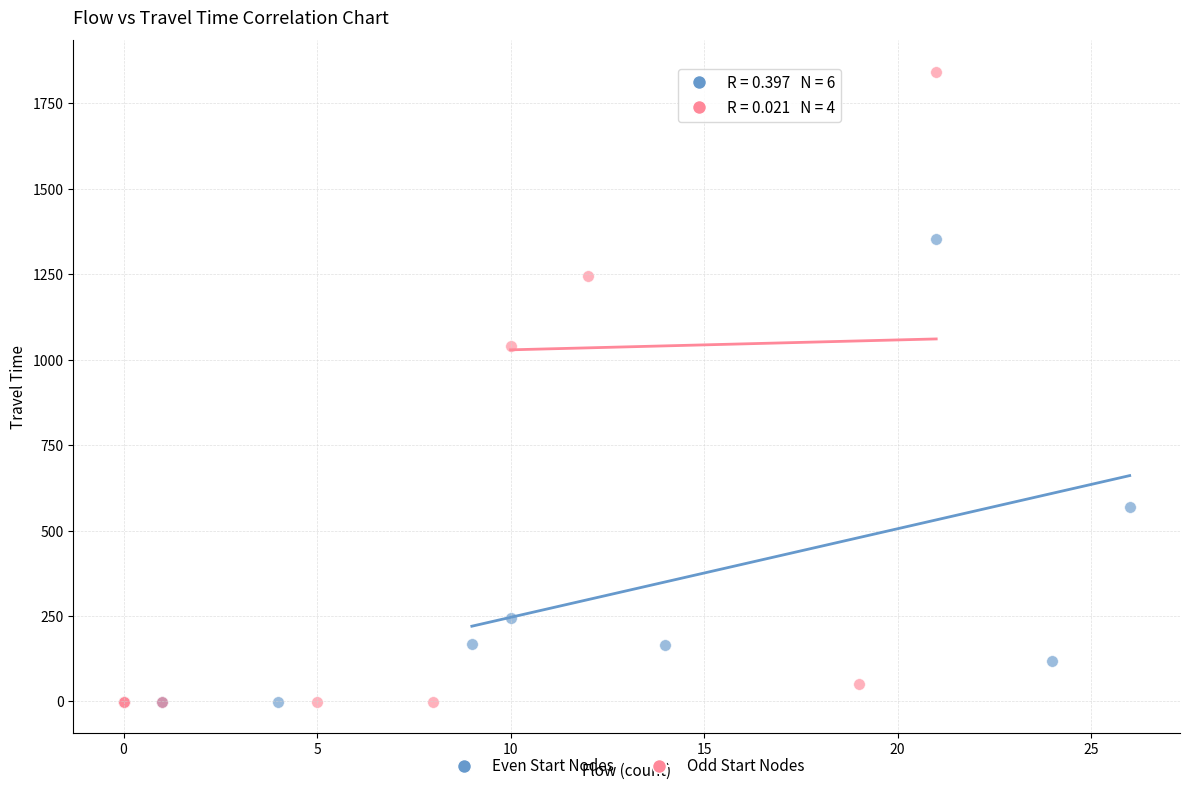

Which series has the largest Y range (max minus min)?

Odd Start Nodes